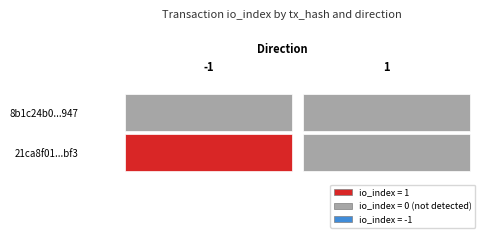

Is it true that 21ca8f01b9422121868ca01fd8e1f9982163bf3 equals 1 at -1?

True